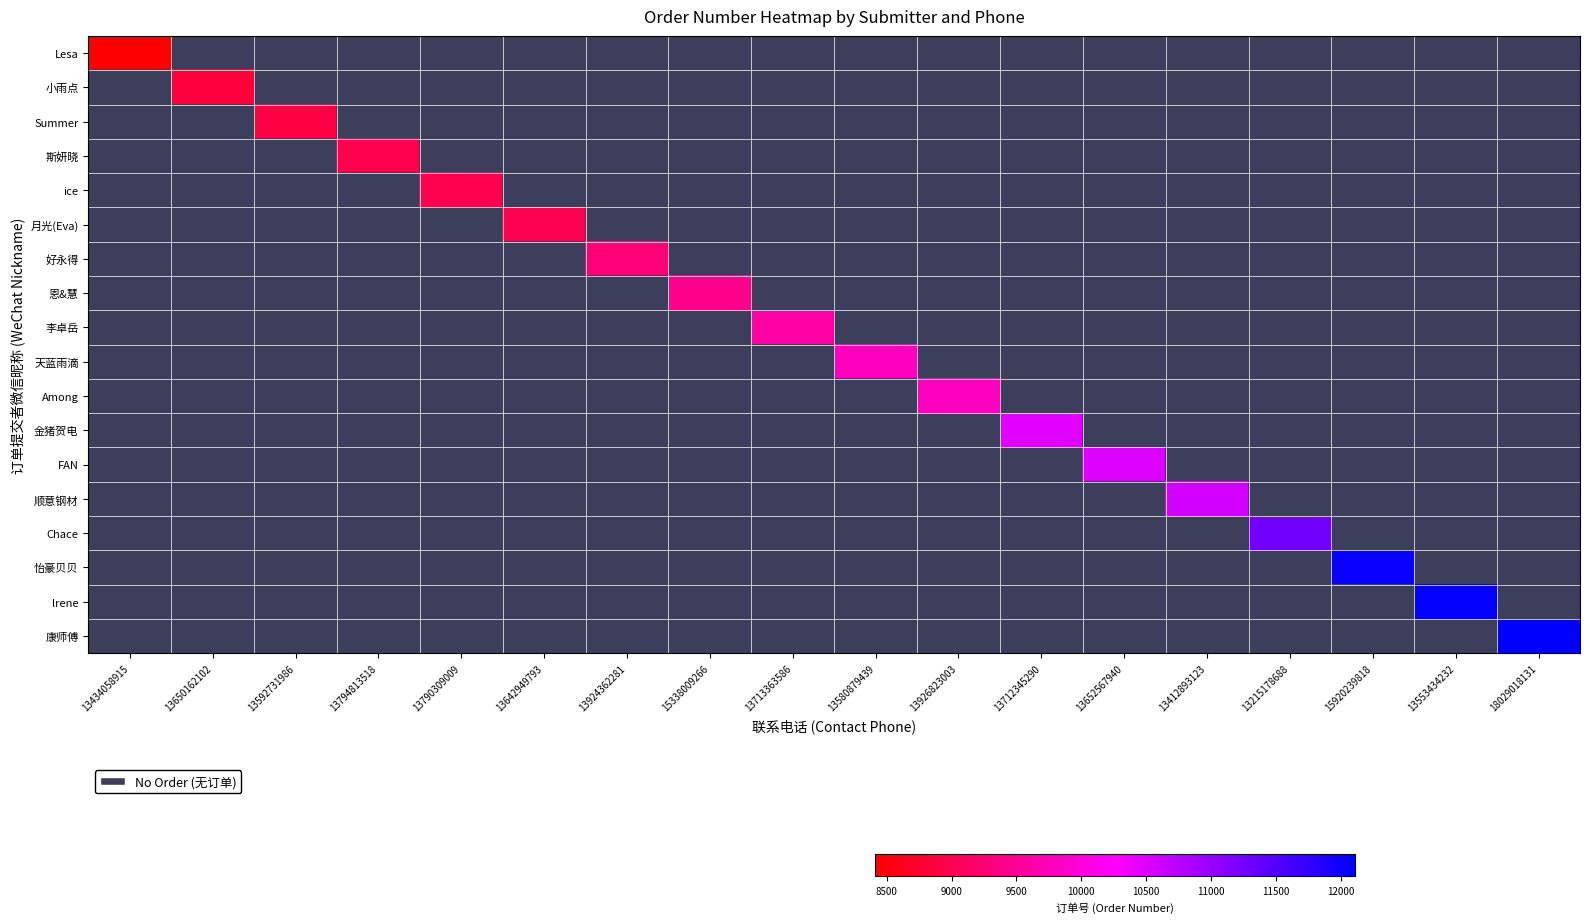

Which category has the highest value across all series?

18029018131